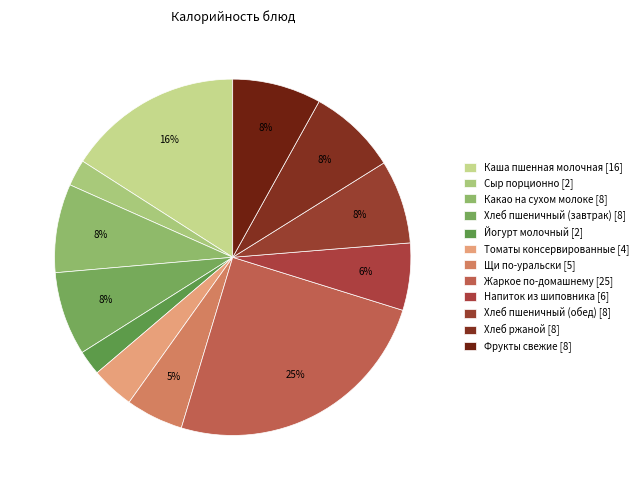

Does Хлеб ржаной account for over 50% of the chart?

No